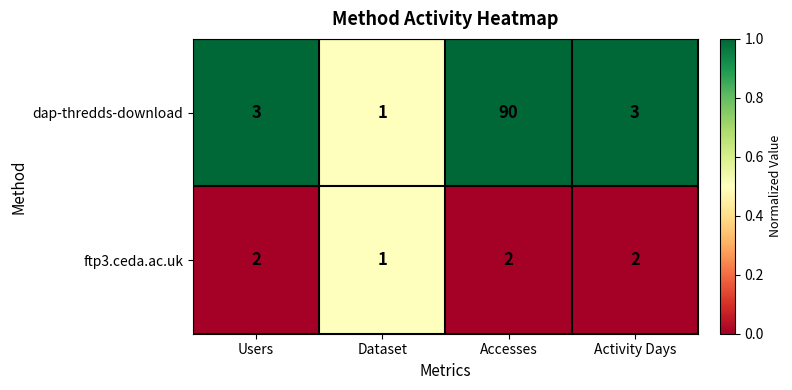

Which series has the largest total across all categories?

dap-thredds-download